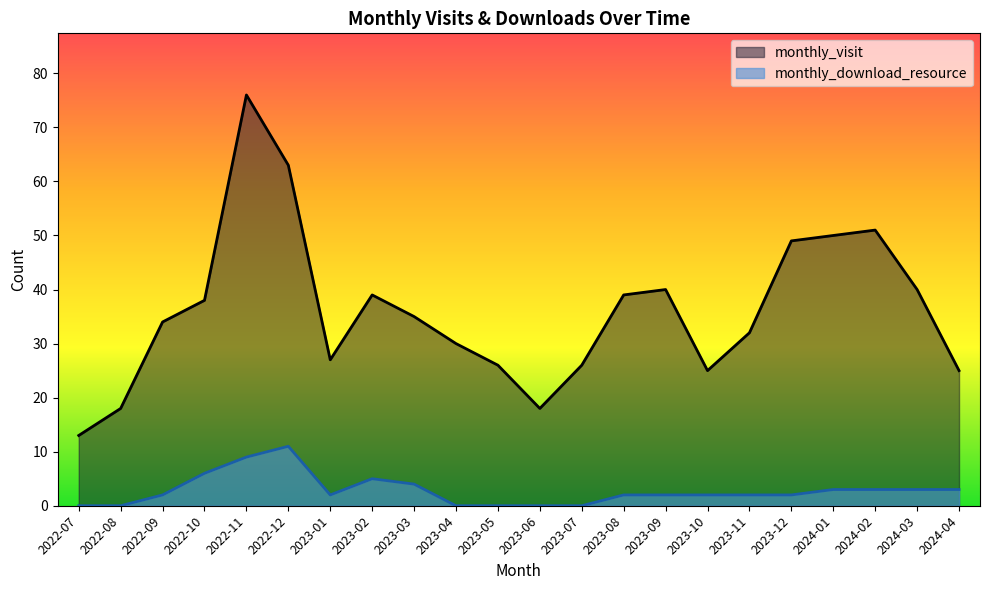

Read the monthly_download_resource value at 2022-12.

11